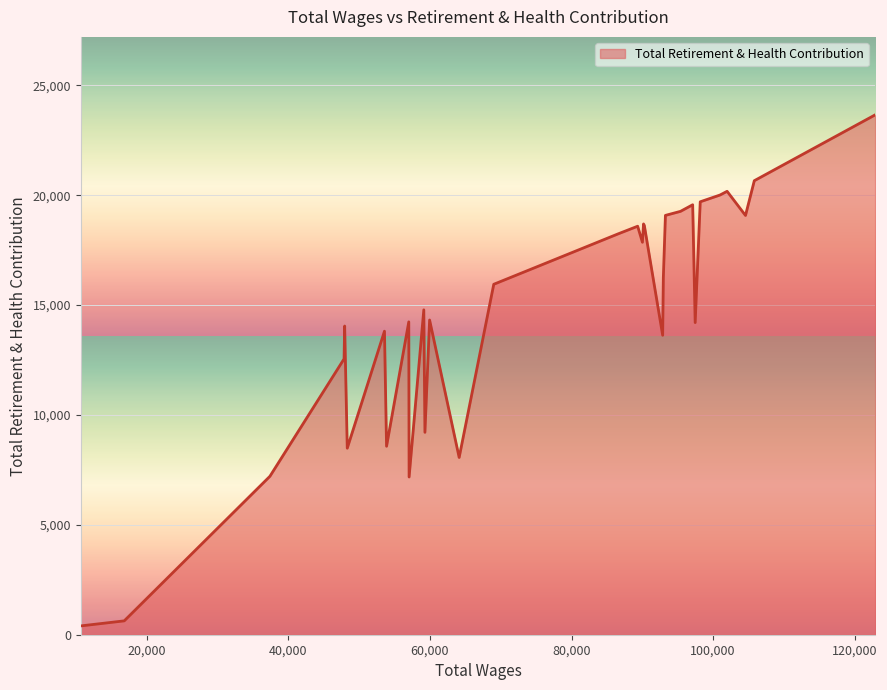

Does the chart display data point markers on the line(s)?

No